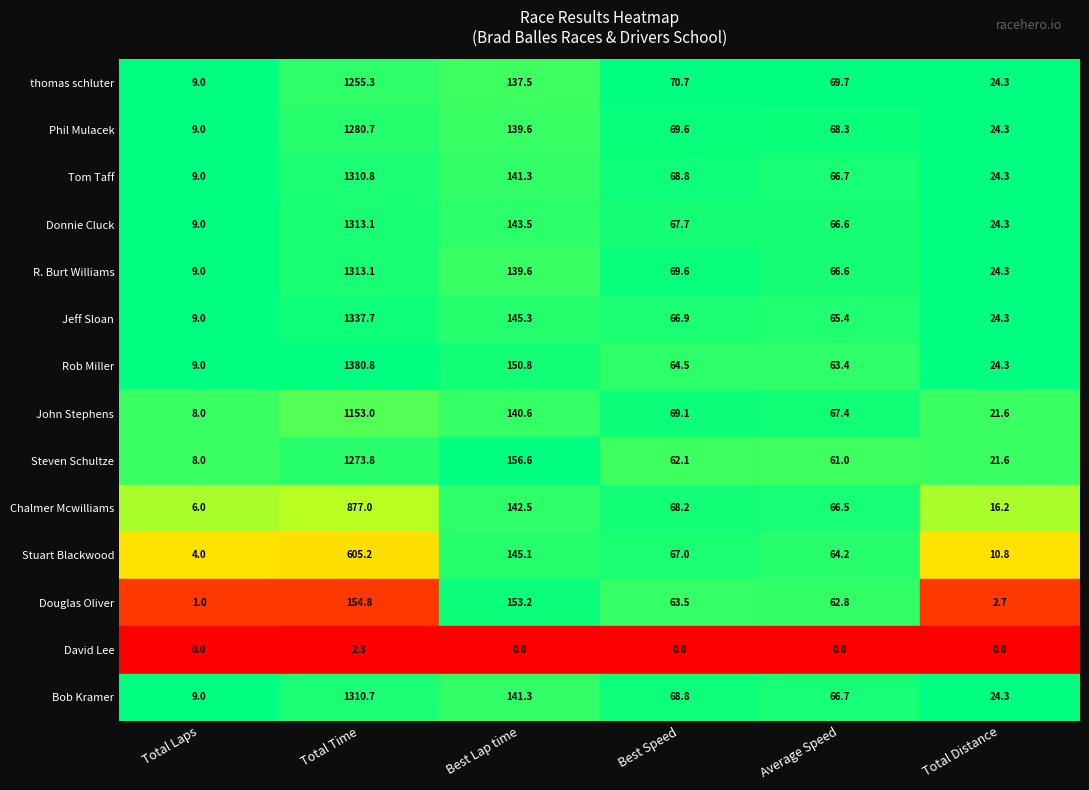

What is the difference between the maximum and second lowest values in the Rob Miller series?

1356.5